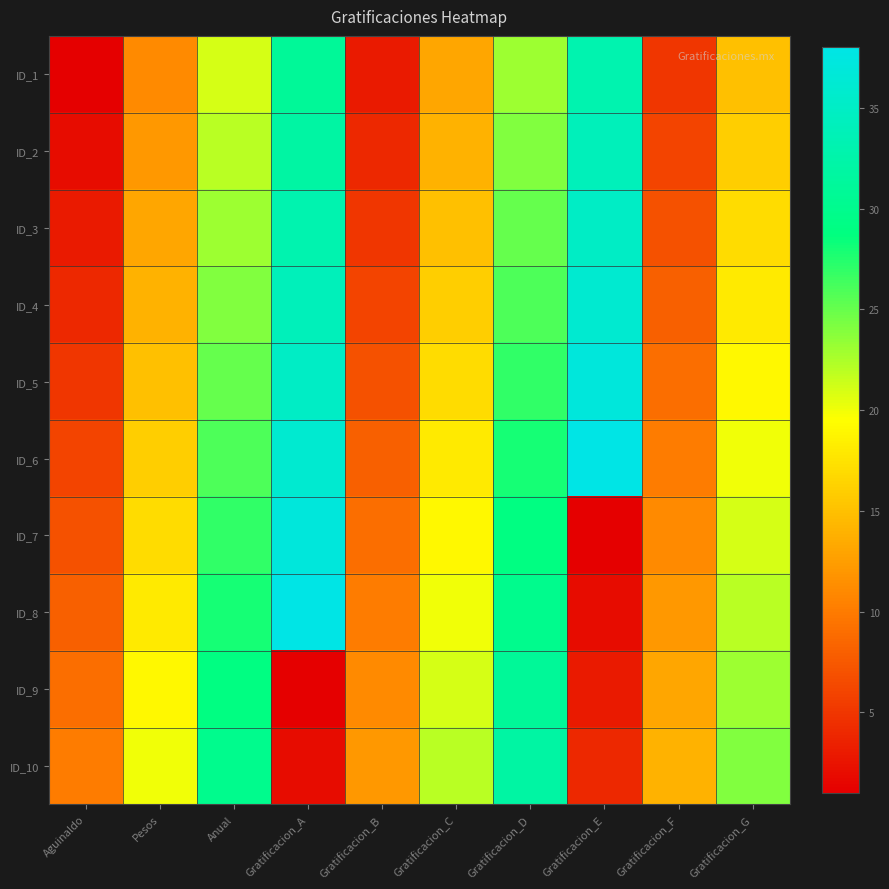

List the series in order of their peak value, lowest first.

ID_9, ID_10, ID_1, ID_2, ID_3, ID_4, ID_5, ID_7, ID_6, ID_8